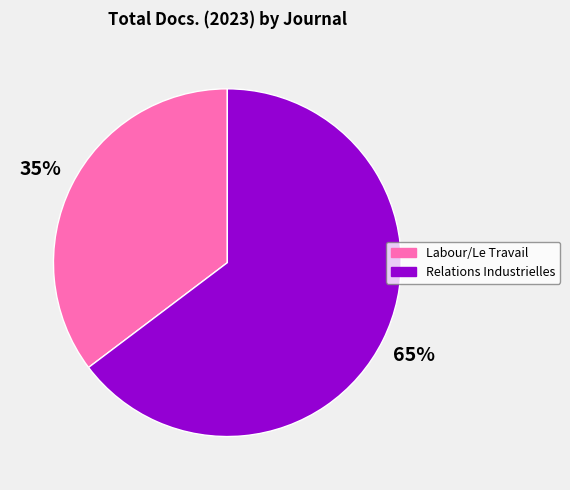

What is the largest slice in the pie chart?

Relations Industrielles